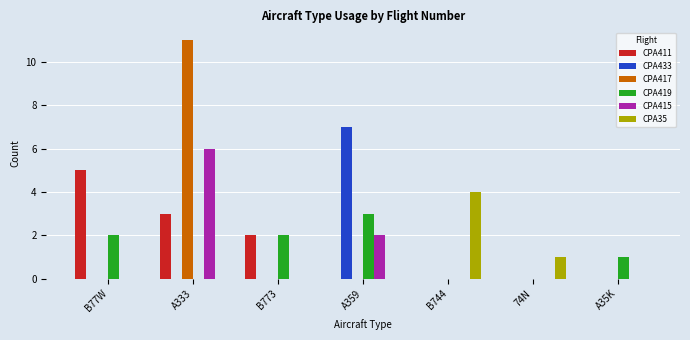

What is the total value across all series at B773?

4